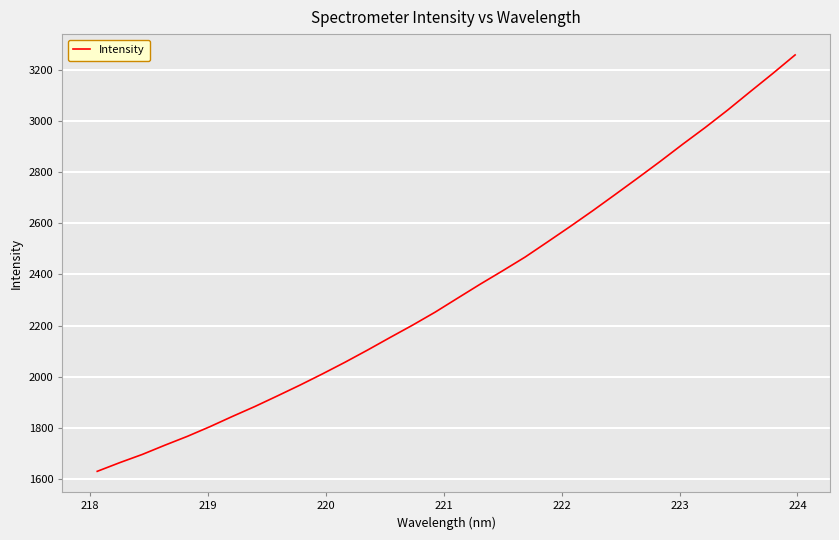

What is the smallest value displayed?

1629.8